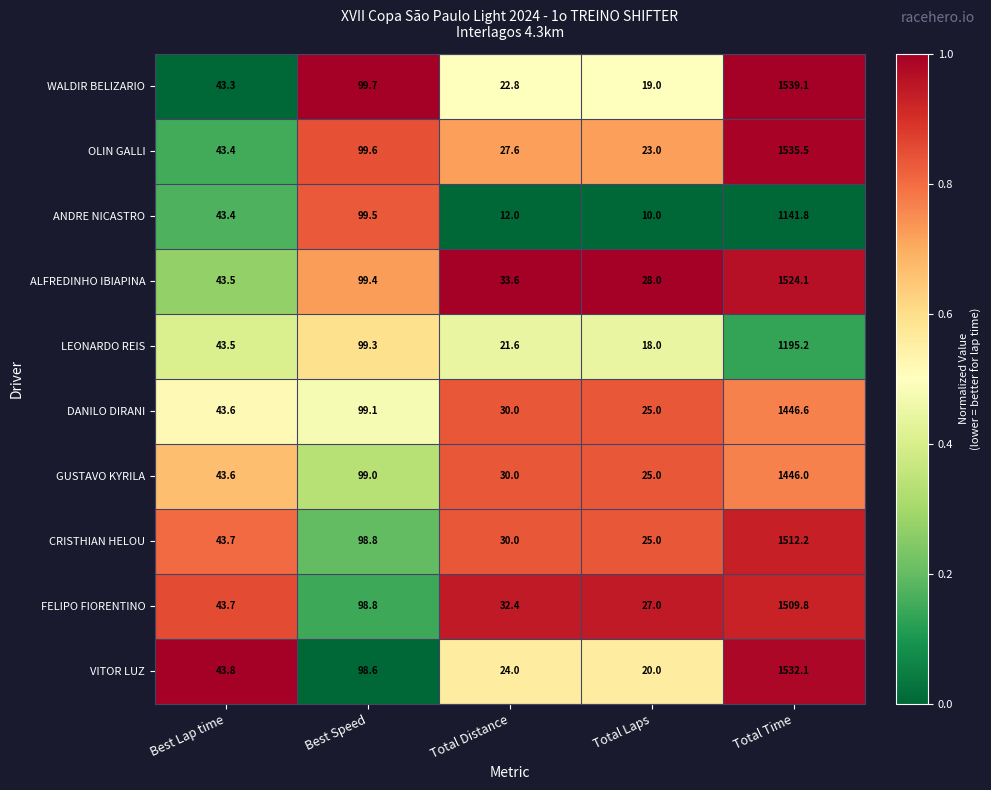

Between Best Lap time and Total Distance, which series saw the biggest shift?

ANDRE NICASTRO